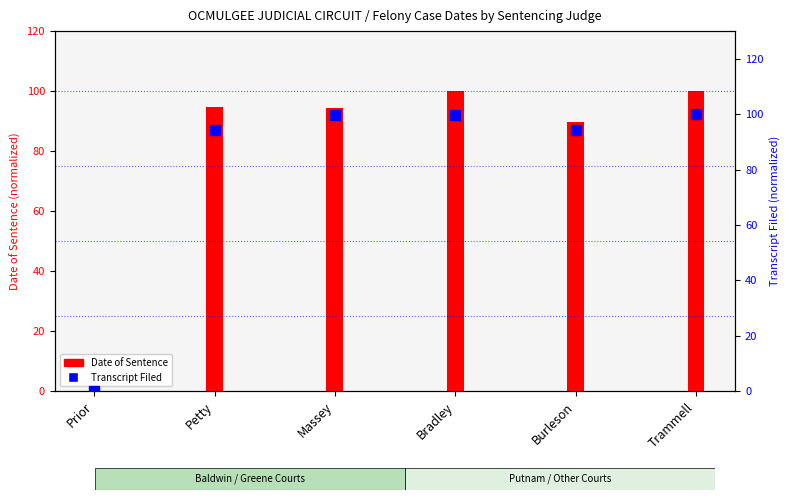

Which series reaches the maximum Y coordinate?

Date of Sentence